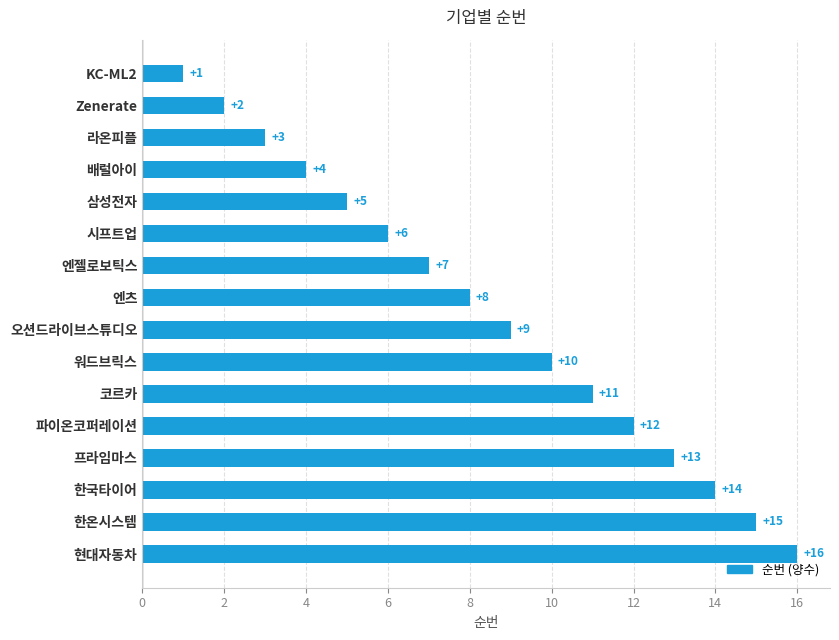

Which has a higher value, 오션드라이브스튜디오 or 라온피플?

오션드라이브스튜디오